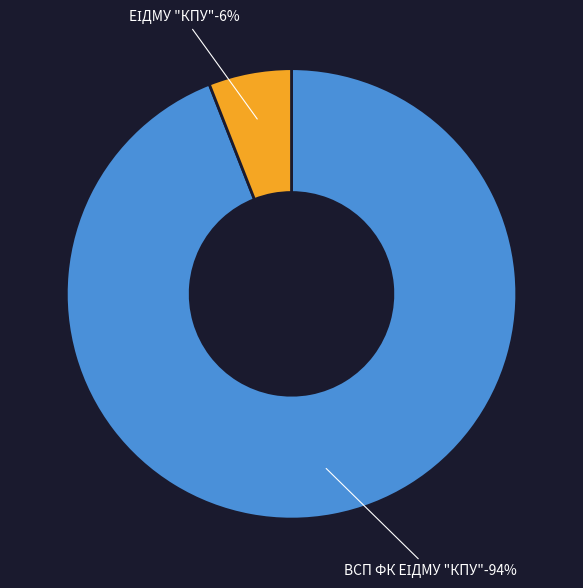

Is it true that ЕІДМУ "КПУ" is 6% of the pie?

True